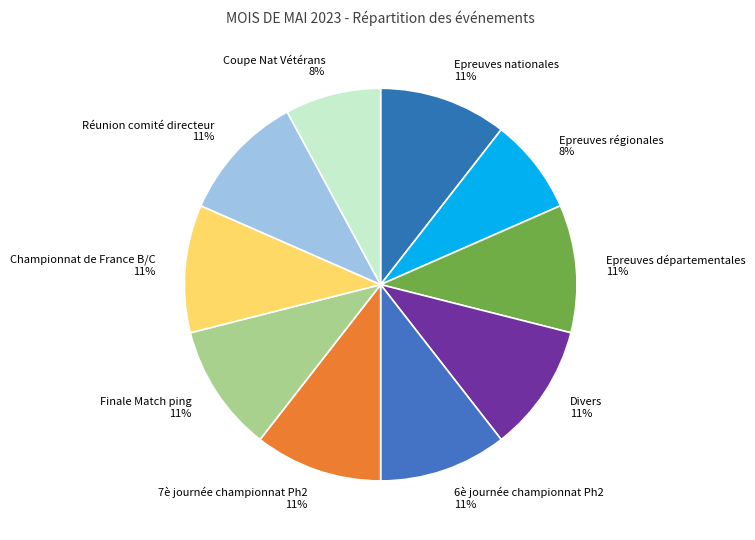

How many segments does this pie chart have?

10